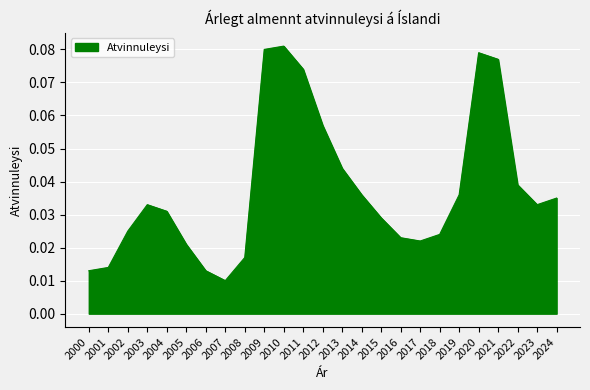

Which has a higher value, 2010 or 2001?

2010